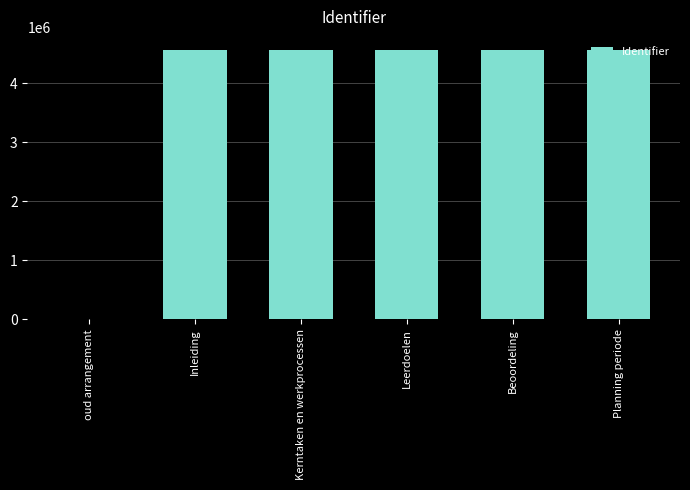

What is the sum of all values?

22805235